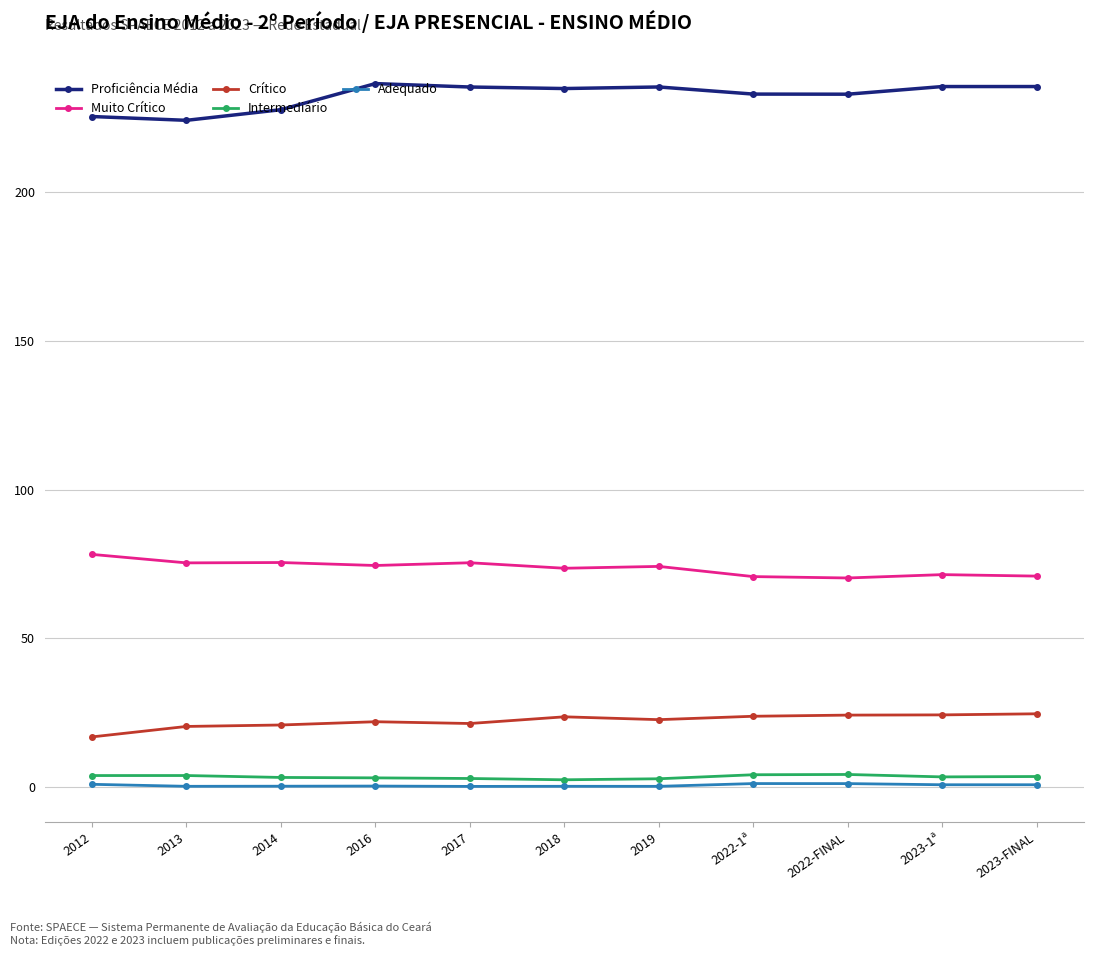

True or false: Muito Crítico and Adequado intersect in this chart.

False